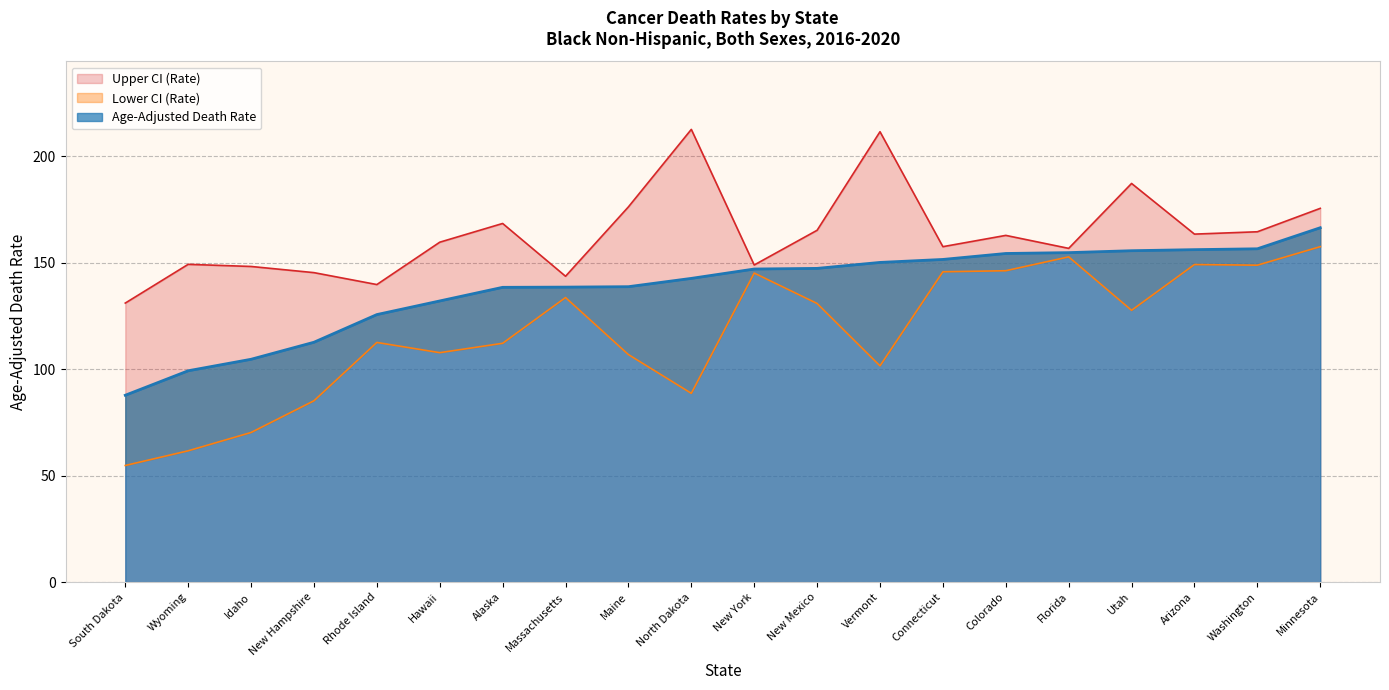

Rank the series at New Mexico from lowest to highest value.

Lower CI (Rate), Age-Adjusted Death Rate, Upper CI (Rate)